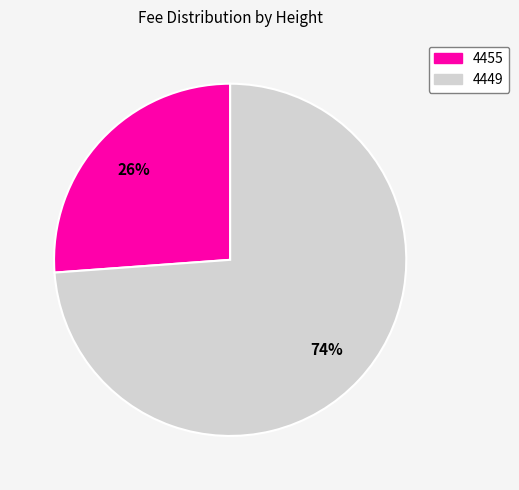

To the nearest percent, what is the combined percentage of 4455 and 4449?

100%